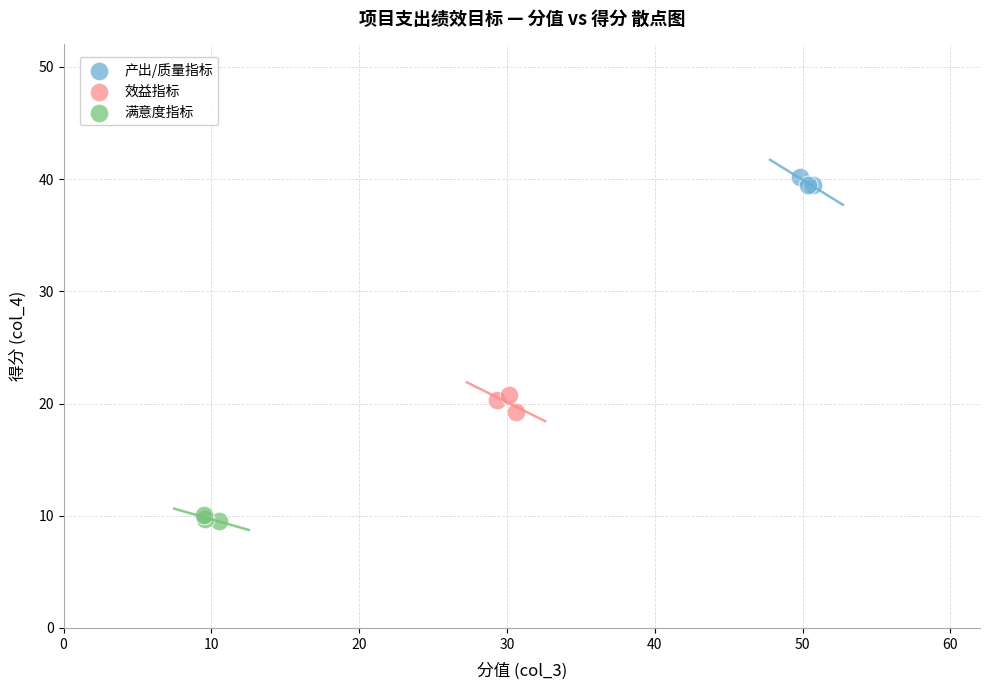

Which series reaches the minimum Y coordinate?

满意度指标